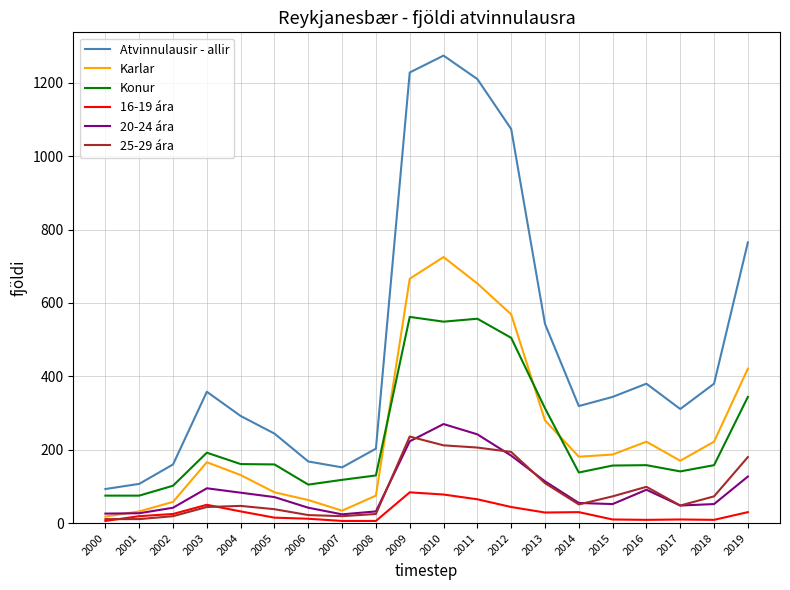

At how many categories does at least one series exceed 550?

5